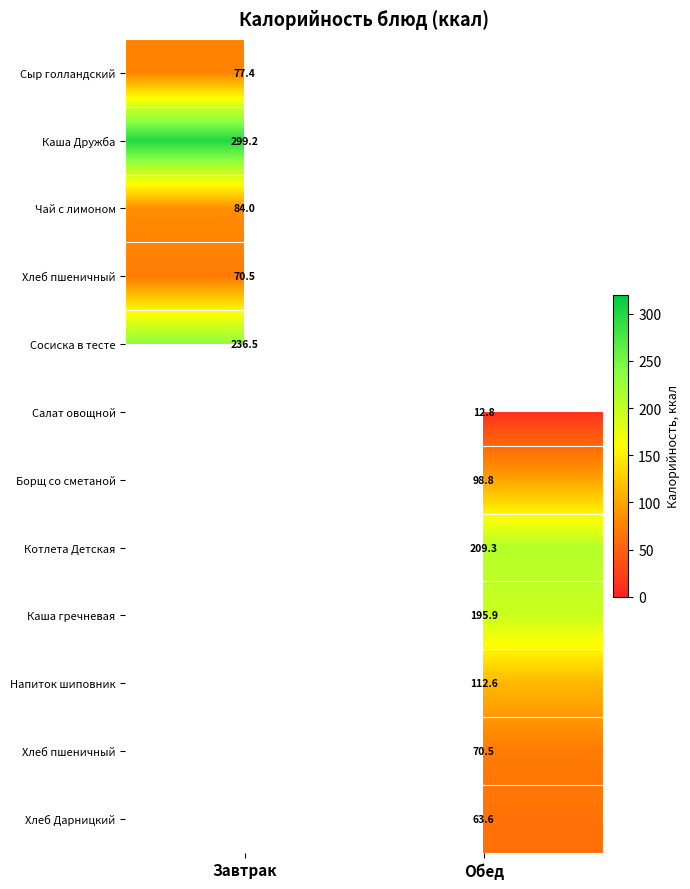

Which label corresponds to the largest value in the chart?

Завтрак